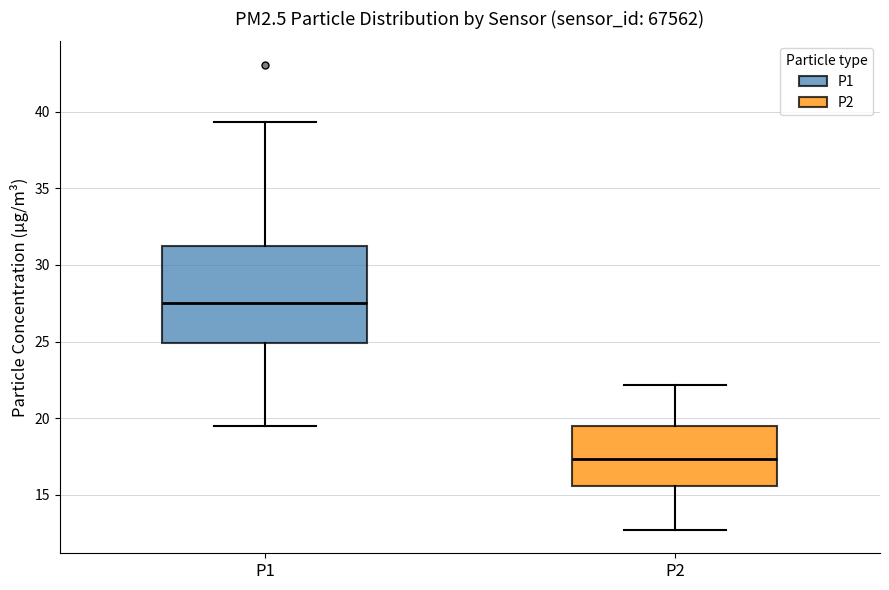

Reading left to right, read every box against the y-axis: the position of its median line, the range the box covers, and the ends of its whiskers. The values are not printed on the chart, so give them approximately, as read against the axis.

P1: median 27.5, box 25.0 to 31.0, whiskers 19.5 to 39.5
P2: median 17.5, box 15.5 to 19.5, whiskers 12.5 to 22.0